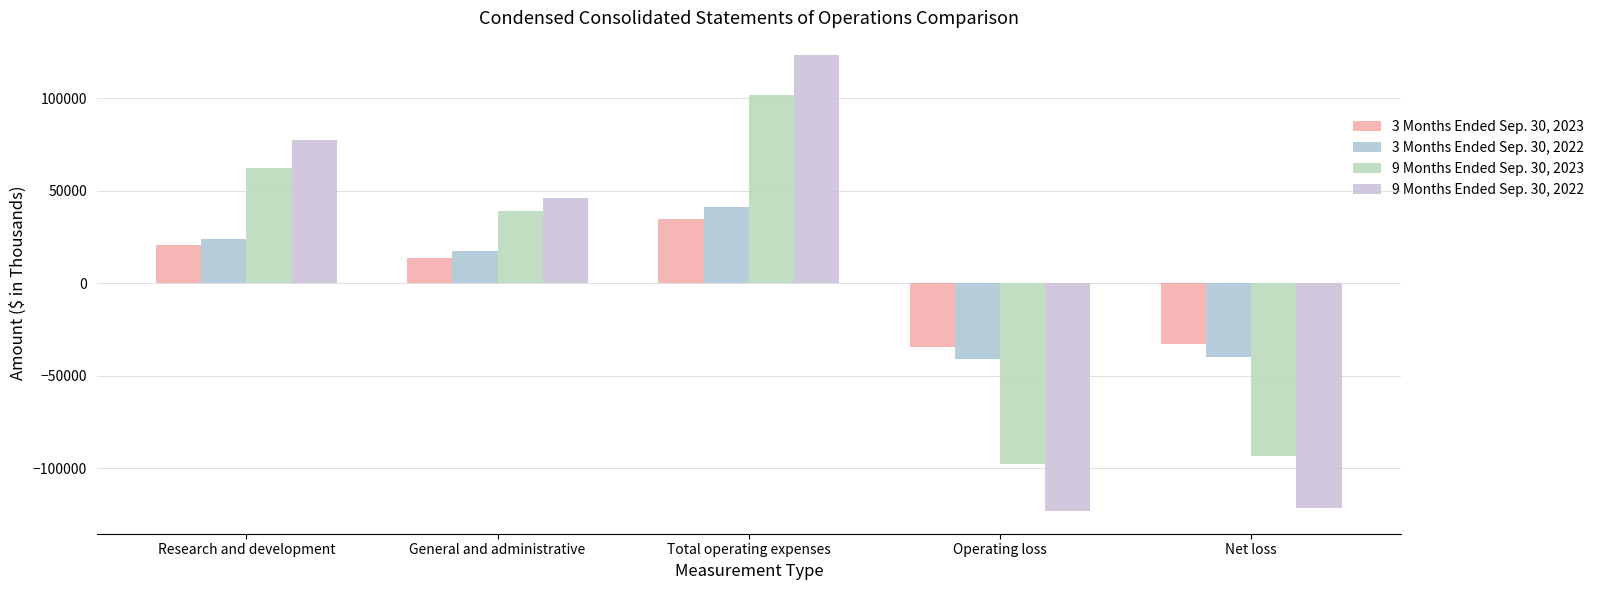

How many bars are there in total?

20